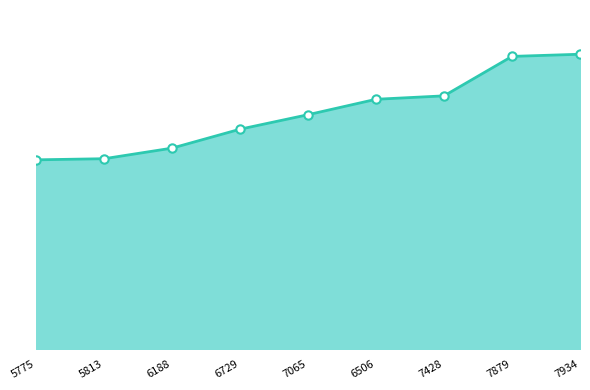

Is it true that the value at 6188 is 16366?

True